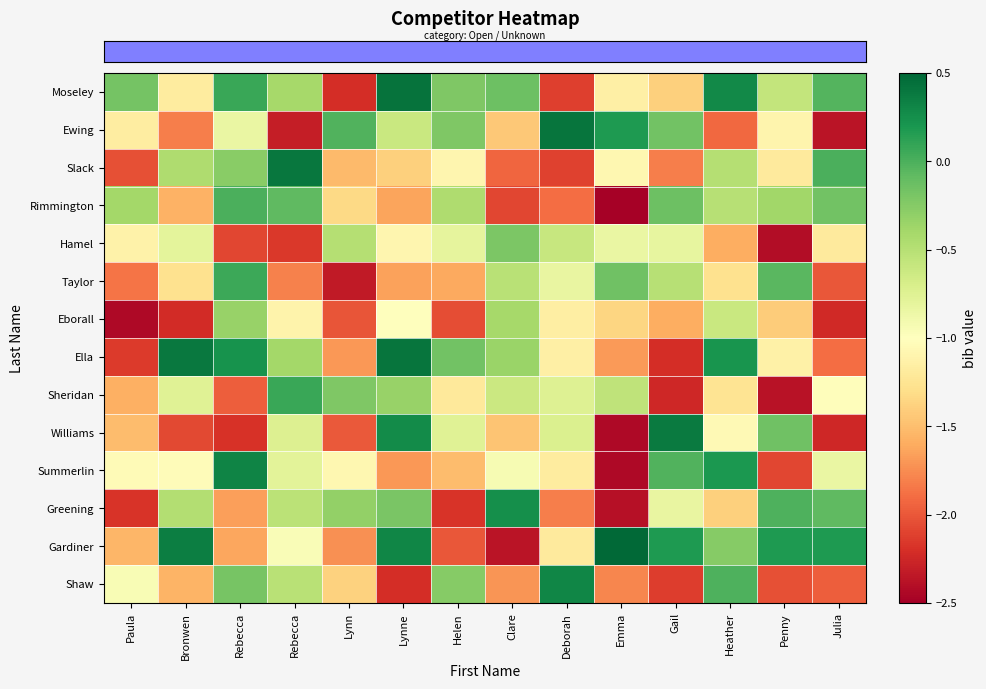

What is the maximum value shown in the chart?

0.5